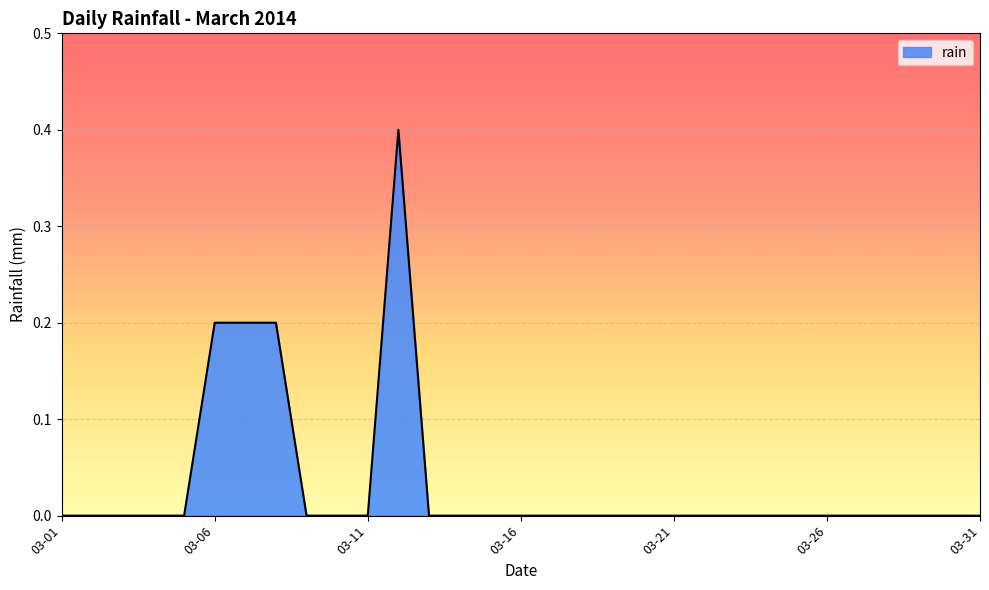

What is the maximum value shown in the chart?

0.4